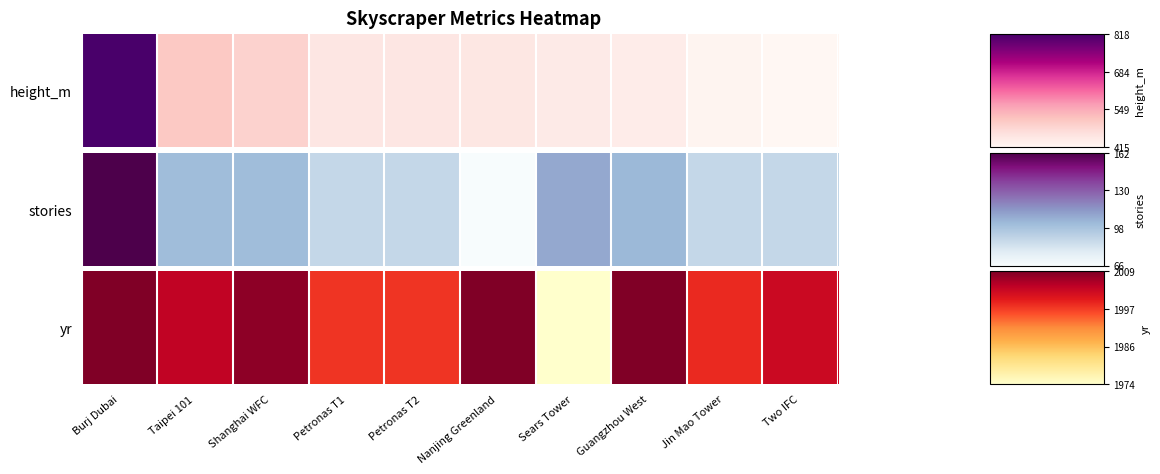

The value at Sears Tower is 0.0. True or false?

True